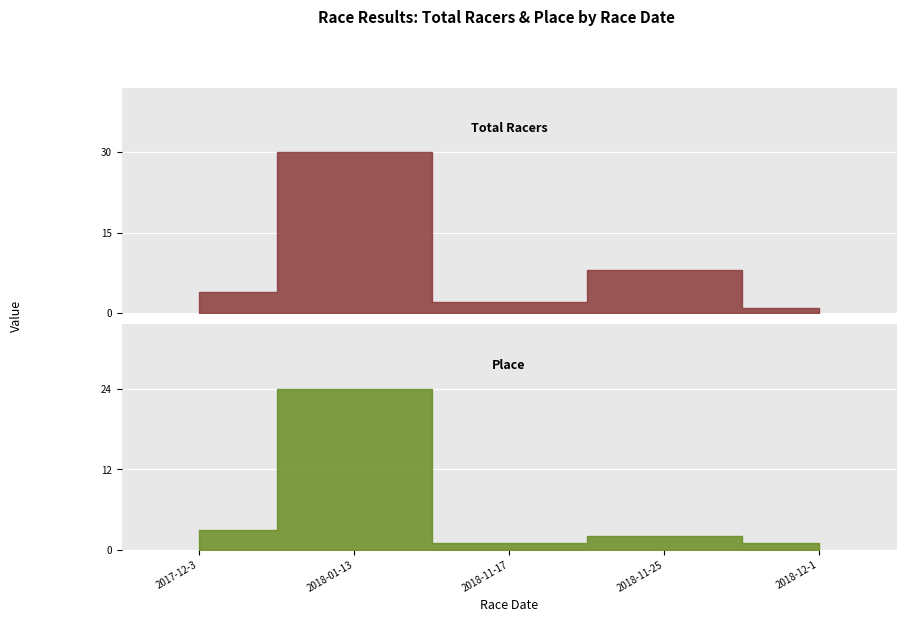

List the series in order of their overall mean, highest first.

Total Racers, Place